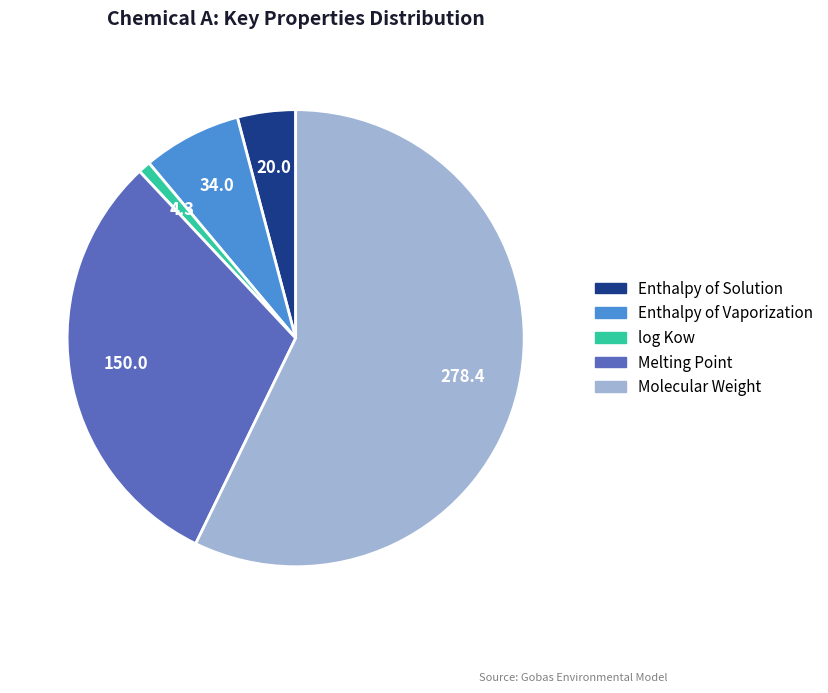

True or false: log Kow accounts for 1% of the total.

True